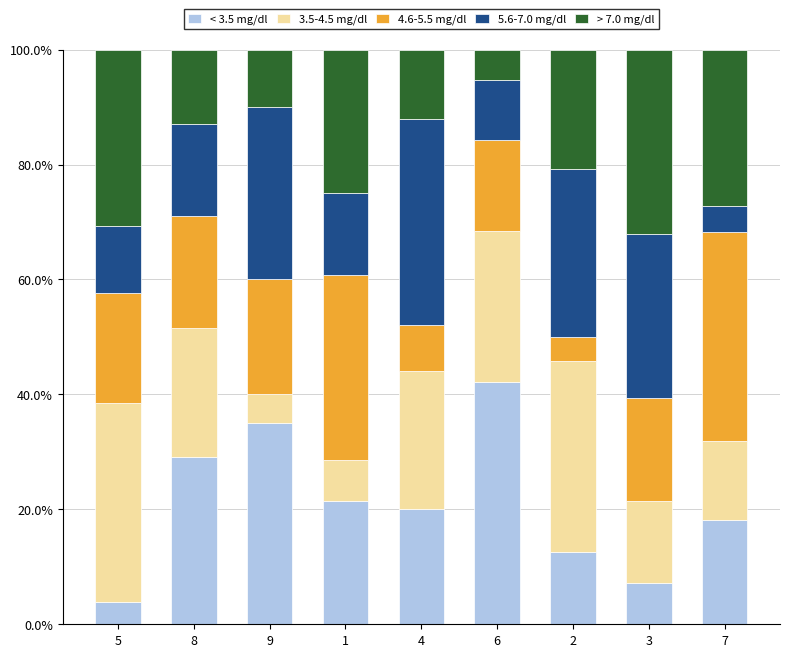

How many data points in < 3.5 mg/dl are less than 20?

4